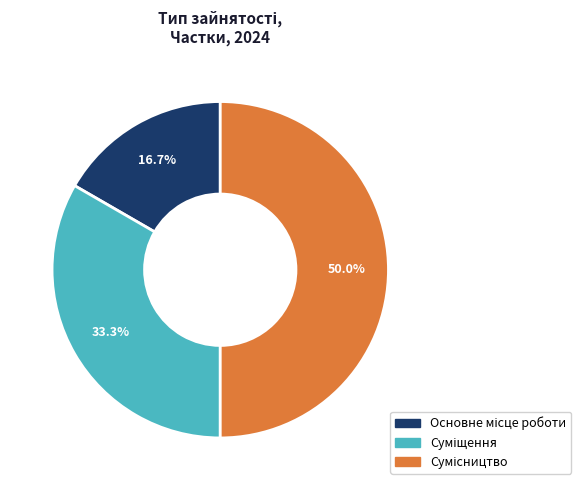

What percentage is NOT represented by Основне місце роботи?

83.3%